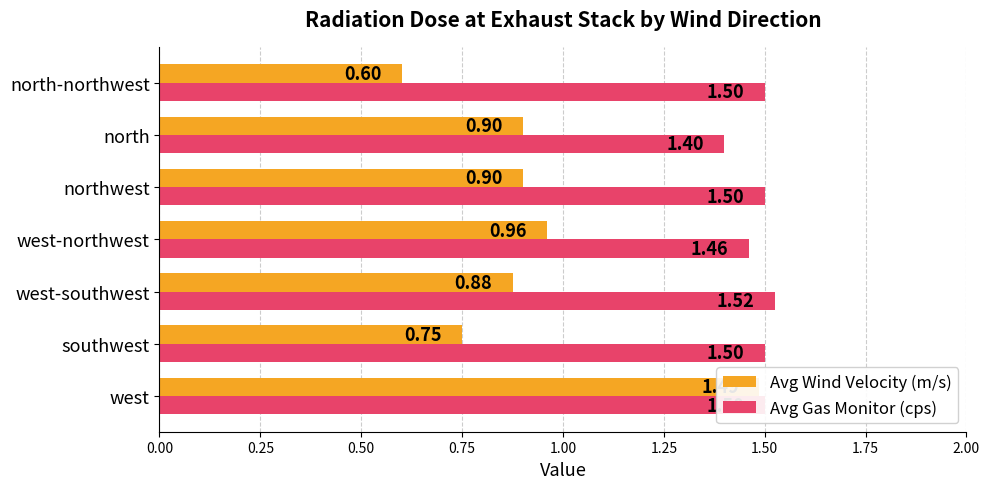

Count the number of data series in this chart.

2